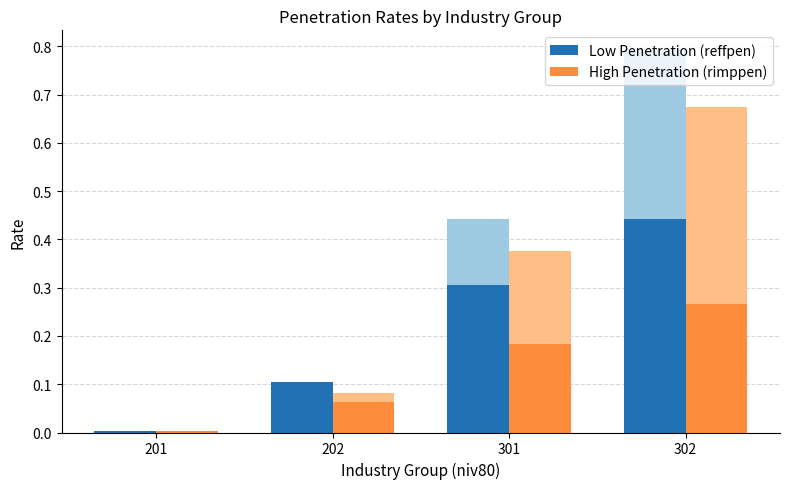

The value of Low Penetration (reffpen) at 202 is 0.2. True or false?

False